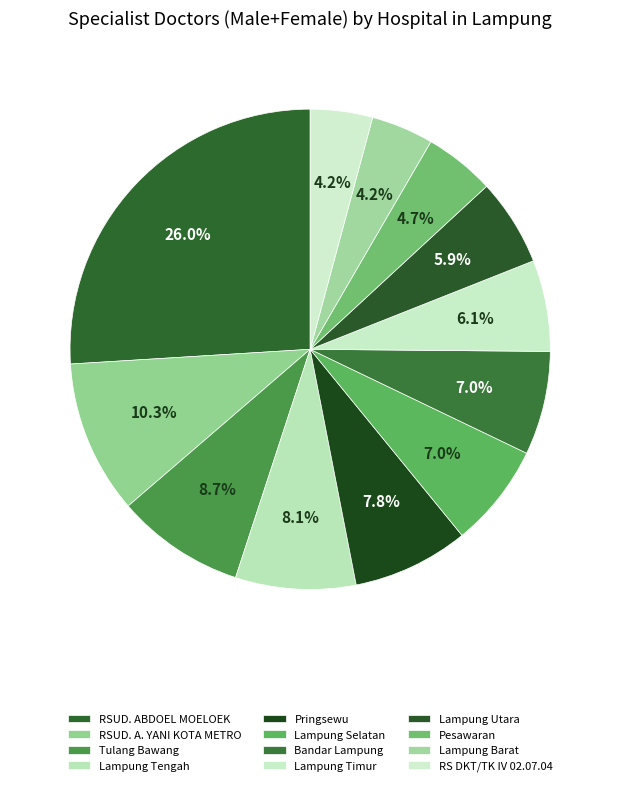

How many segments does this pie chart have?

12